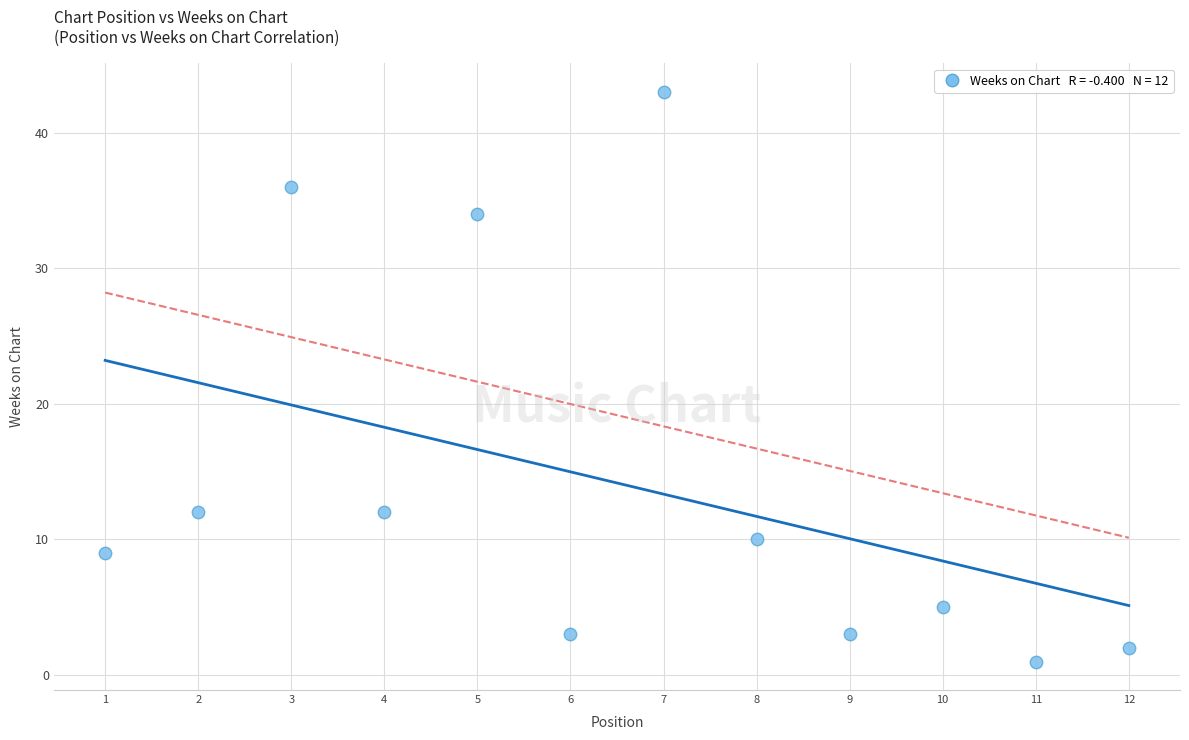

What is the range of Y values (max minus min)?

42